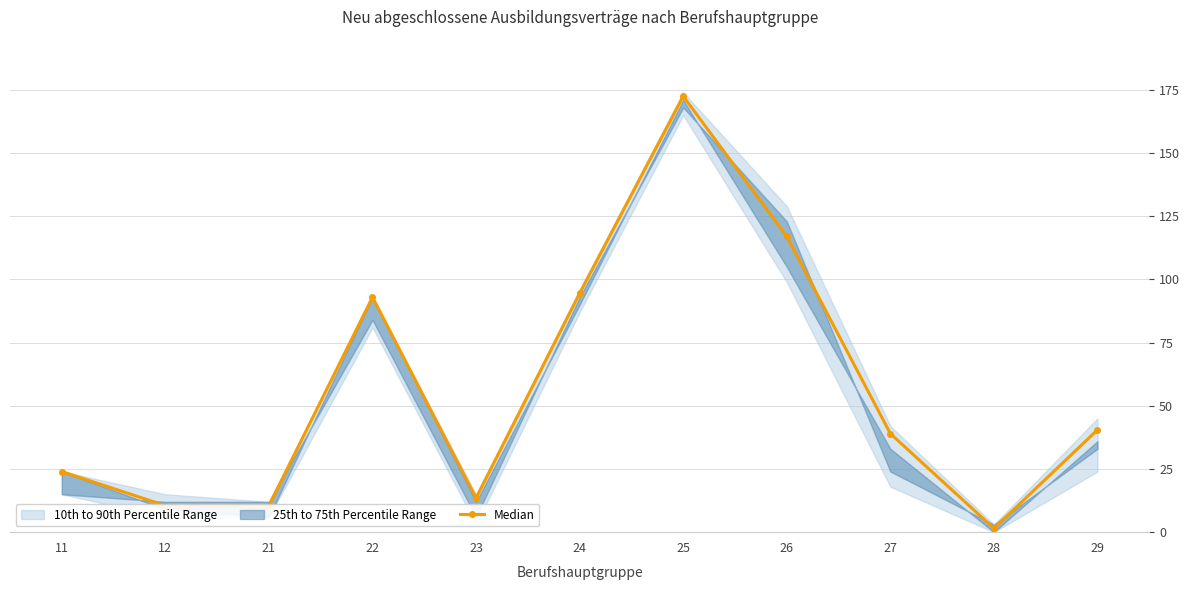

List the labels in order of value, largest first.

25, 26, 24, 22, 29, 27, 11, 23, 12, 21, 28